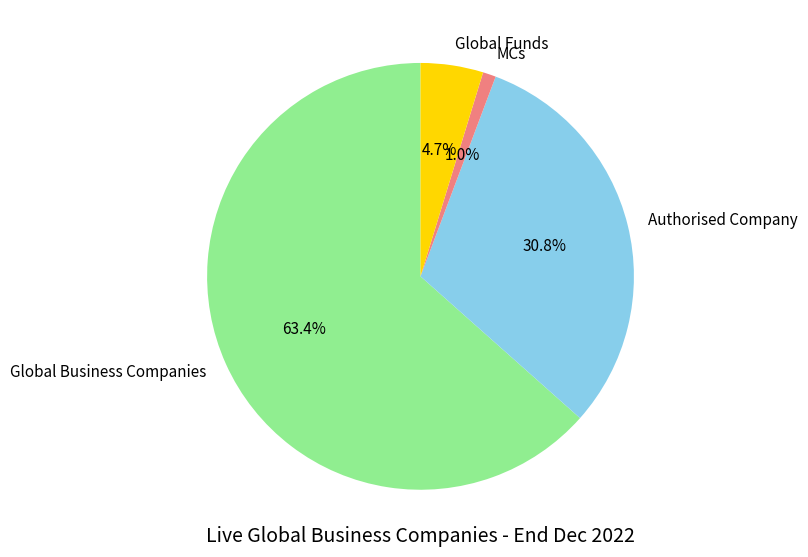

To the nearest percent, what is the combined percentage of MCs and Global Funds?

6%